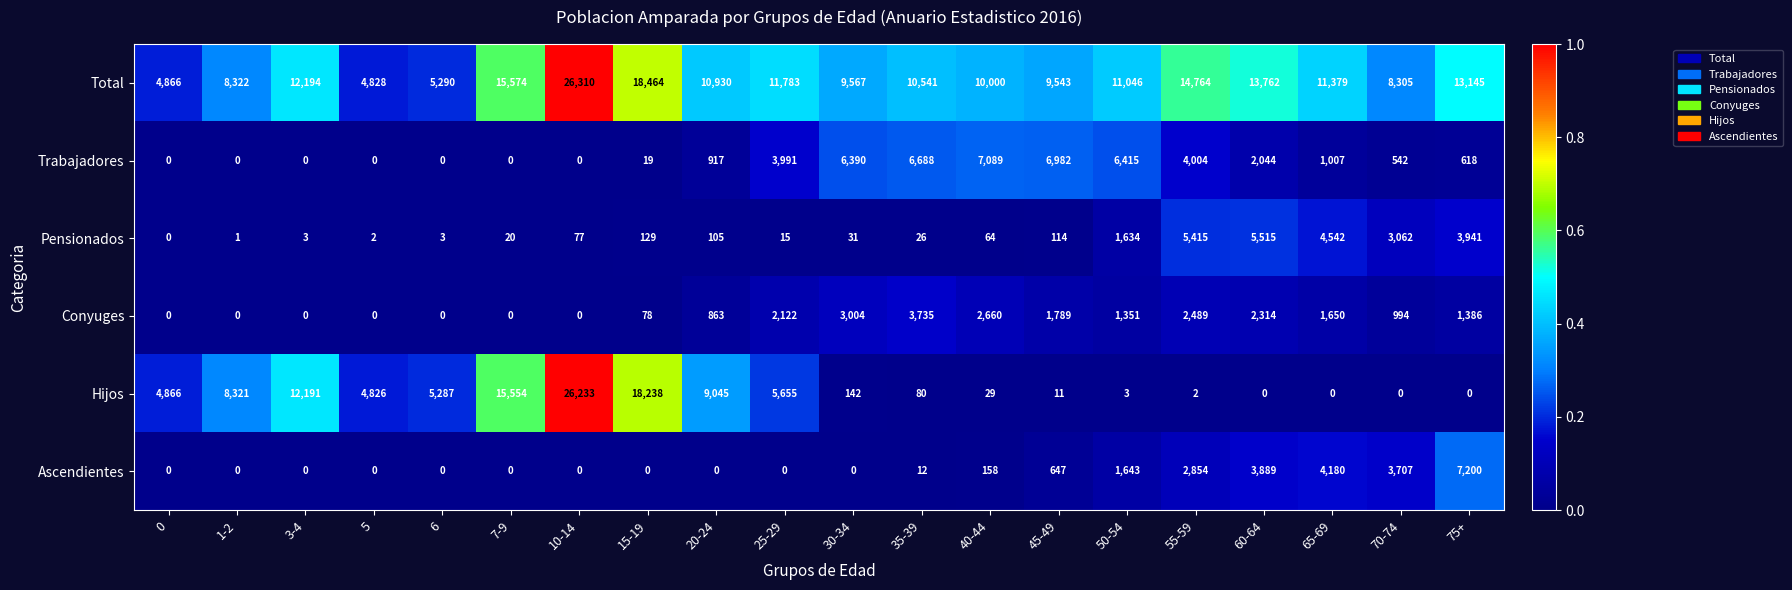

At which category is the sum across all series the highest?

10-14